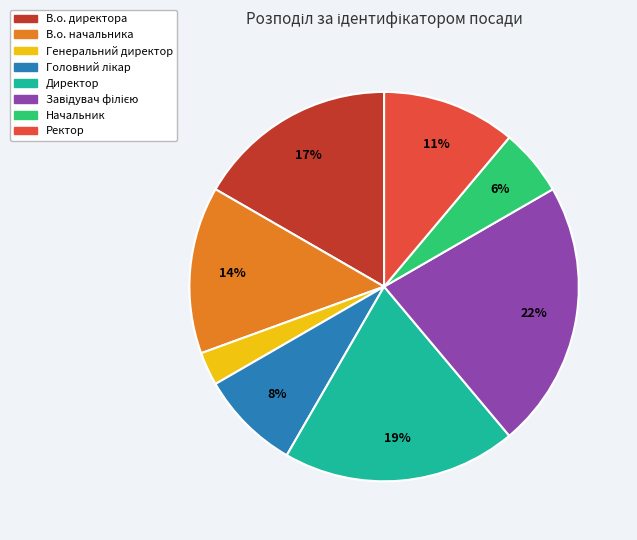

To the nearest percent, what is the average slice percentage?

12%